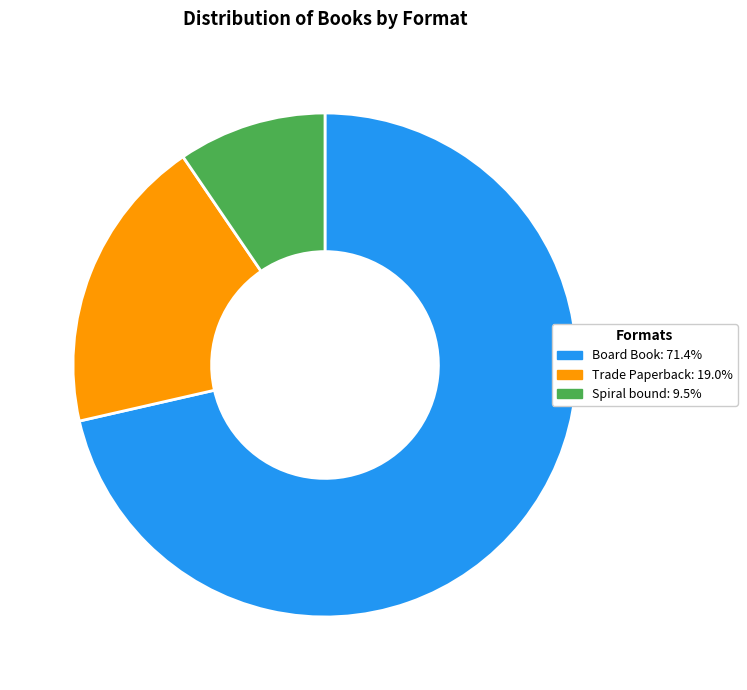

Between Board Book and Trade Paperback, which is larger?

Board Book